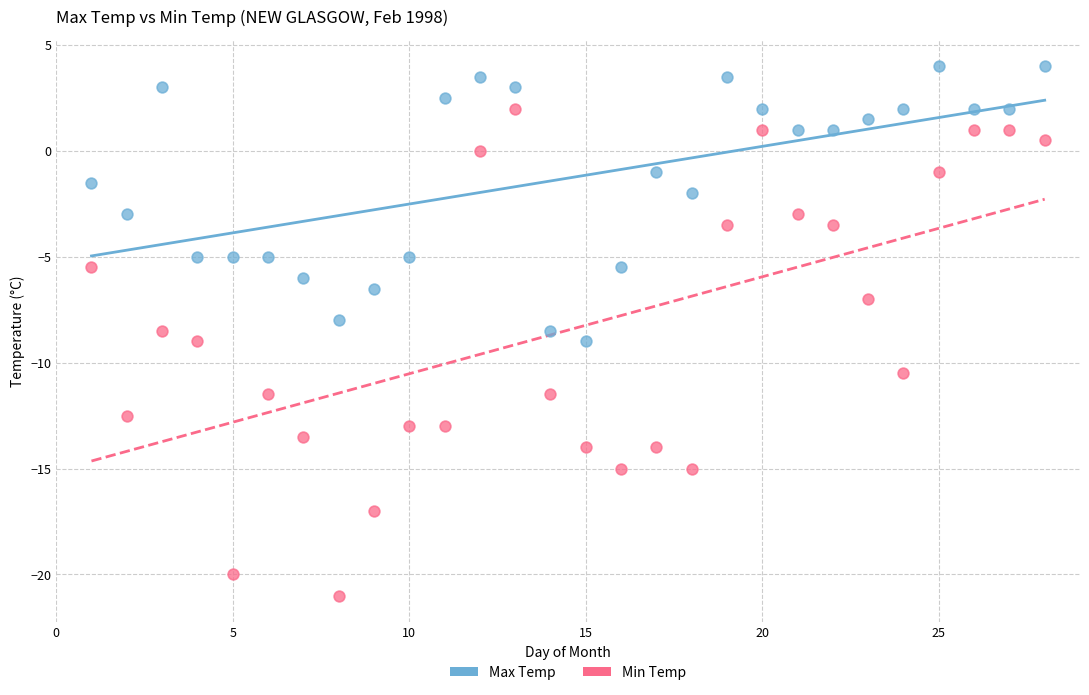

Across all data points, what is the range of Y values (max minus min)?

25.0